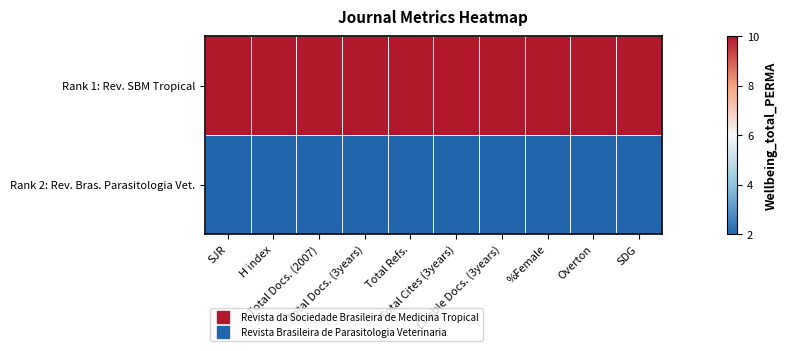

What is the difference between the highest and lowest values at SJR?

8